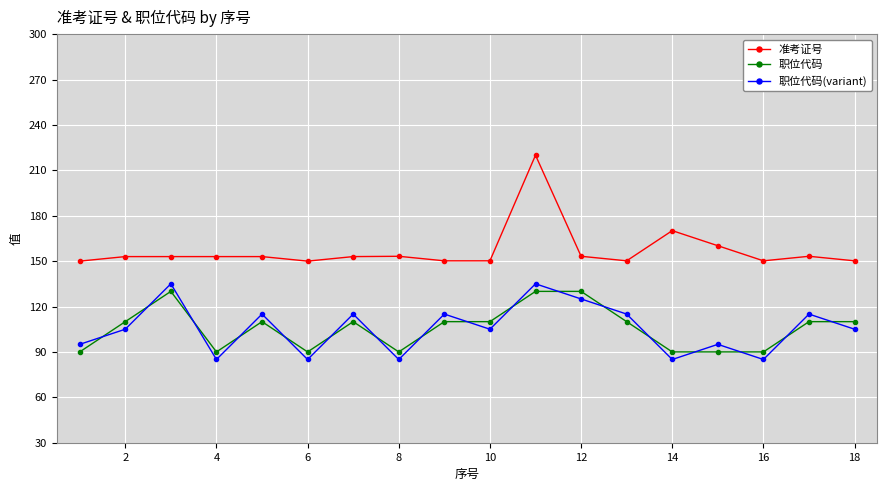

Count the number of categories in the chart.

18